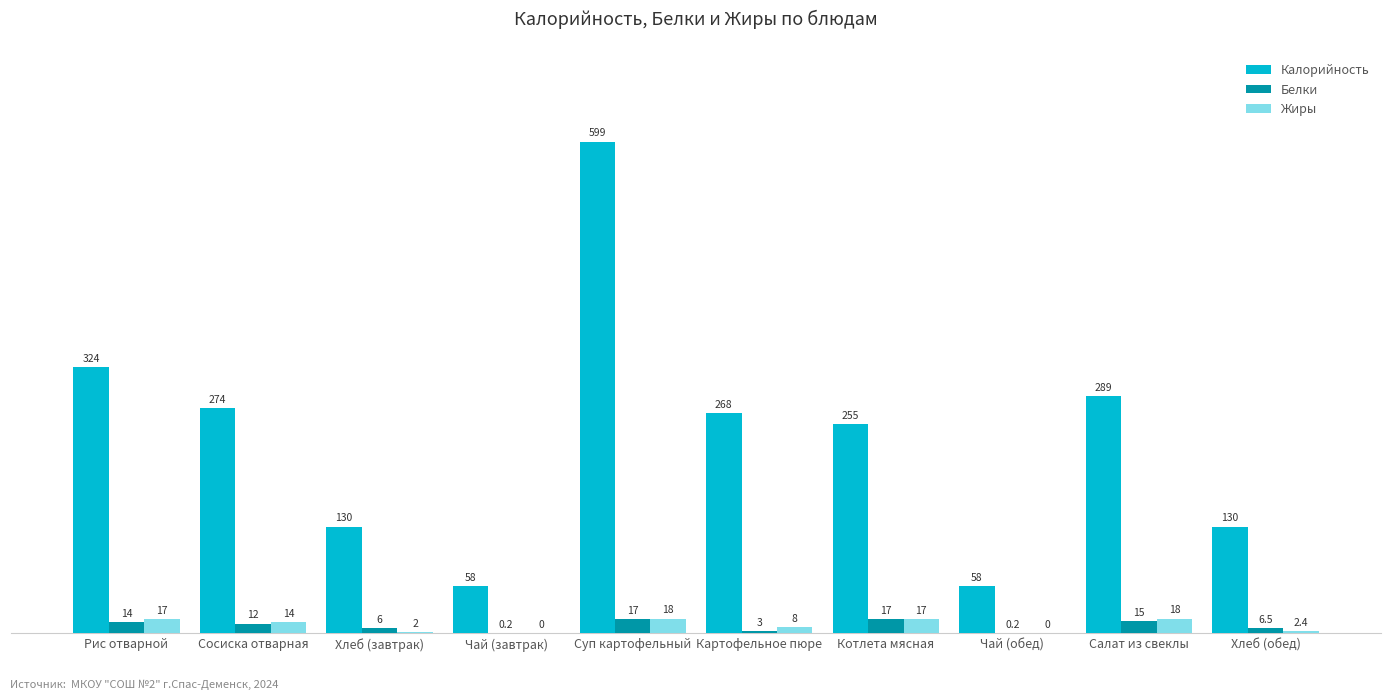

What is the difference between the Жиры values at Суп картофельный and Котлета мясная?

1.0